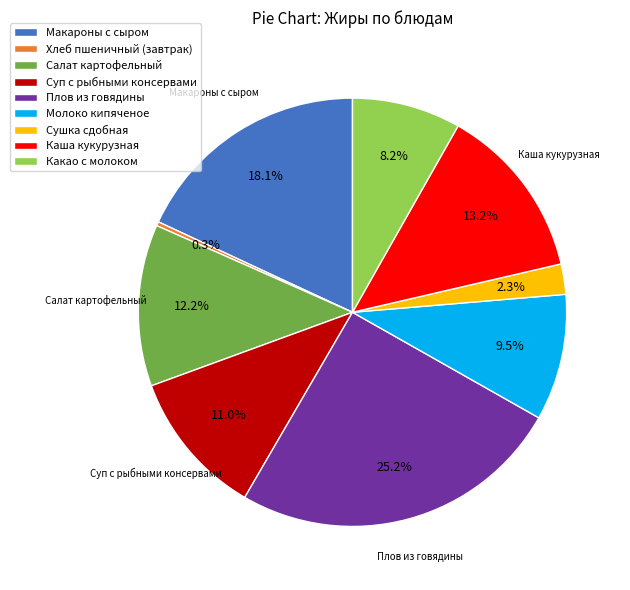

Is it true that Макароны с сыром is 25% of the pie?

False